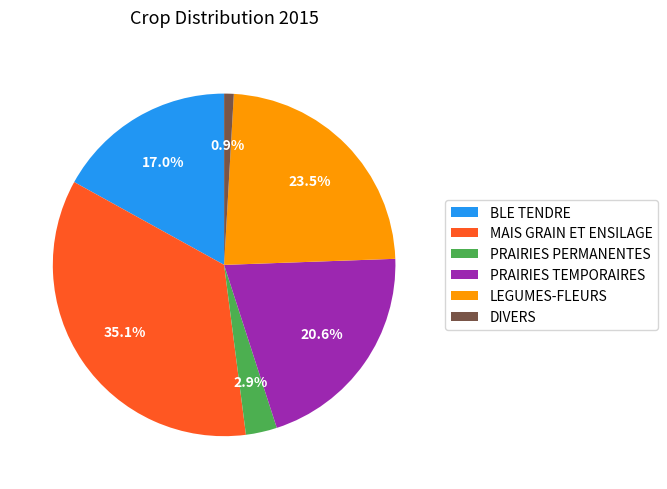

Between DIVERS and PRAIRIES PERMANENTES, which is larger?

PRAIRIES PERMANENTES